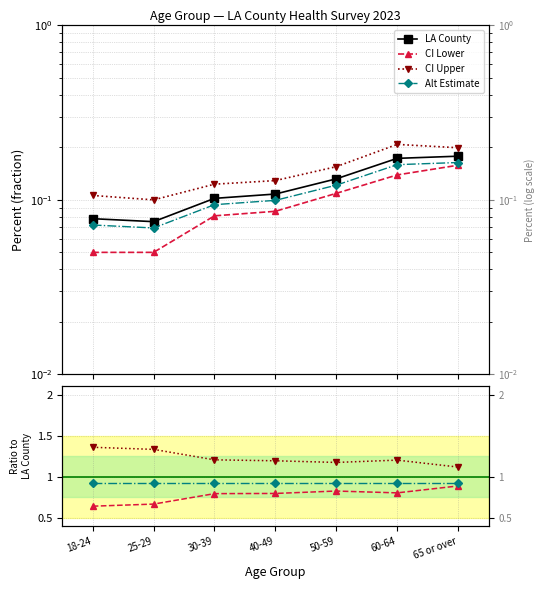

What is the difference between the maximum and minimum values in the Percent series?

0.1